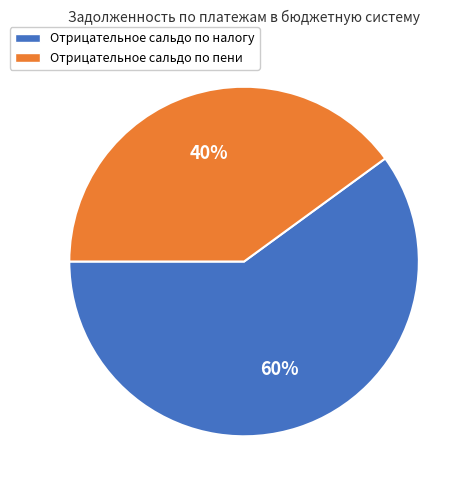

What is the largest slice in the pie chart?

Отрицательное сальдо по налогу